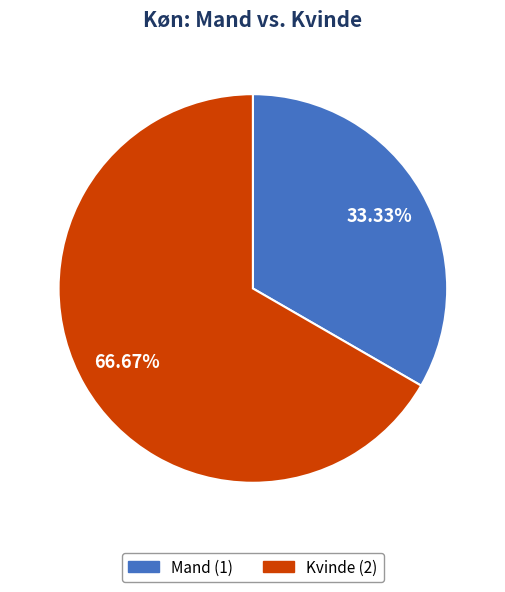

How many slices are in this pie chart?

2